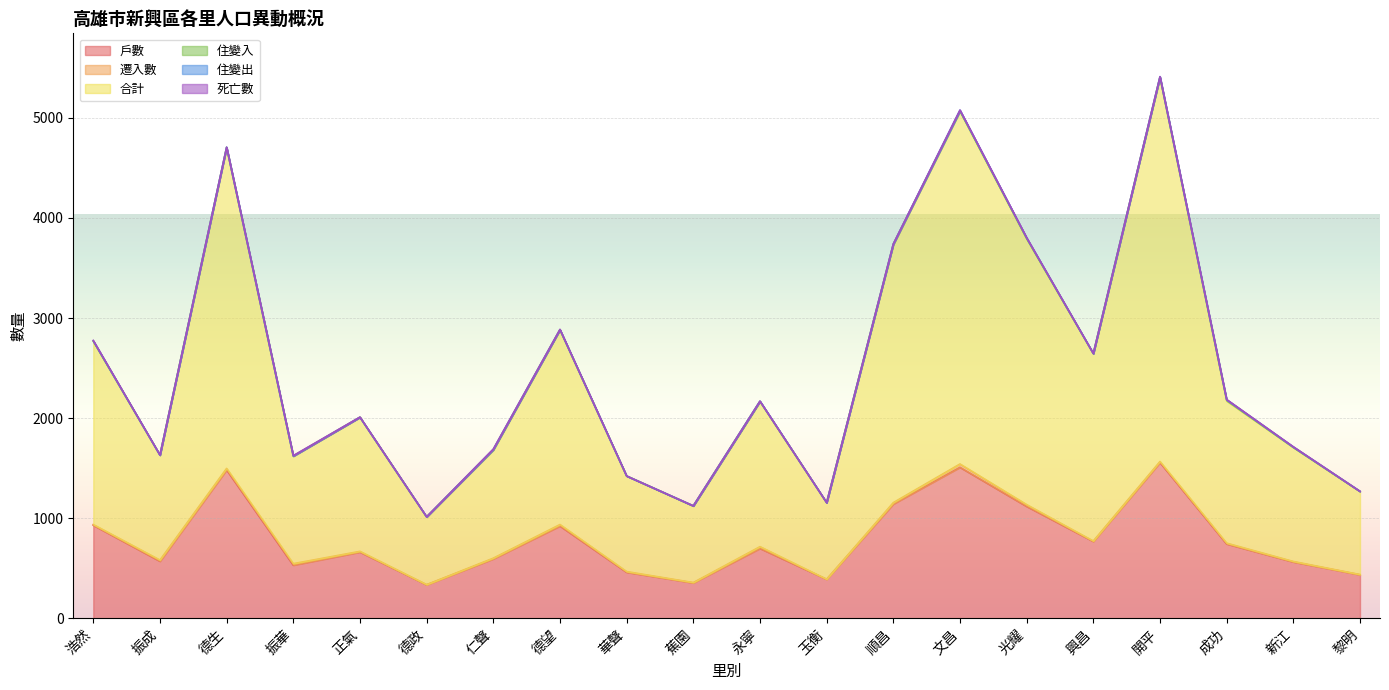

Reading left to right, what are all the values shown in this chart?

戶數: 929	569	1482	530	661	334	593	921	459	353	697	389	1141	1508	1117	767	1556	742	562	434
遷入數: 7	12	15	15	7	1	7	15	7	3	18	0	14	33	18	4	10	8	5	2
合計: 1832	1049	3206	1074	1340	676	1080	1946	955	765	1449	766	2578	3527	2658	1872	3840	1421	1139	830
住變入: 1	0	2	1	0	2	5	1	0	1	4	0	5	0	2	2	2	10	2	1
住變出: 3	0	2	1	0	0	2	1	0	1	1	0	1	9	7	0	4	2	4	1
死亡數: 4	1	0	4	2	0	3	2	0	0	0	0	2	1	1	1	0	3	1	0